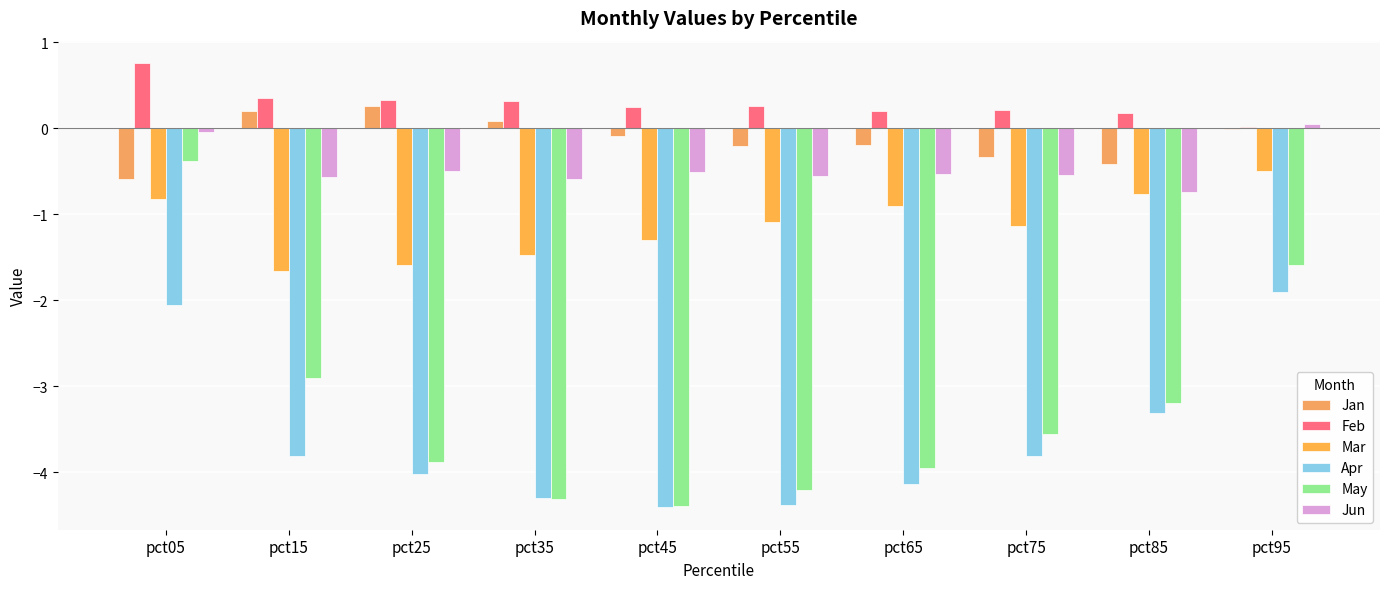

The Jun series shows -0.5 at pct25. True or false?

True